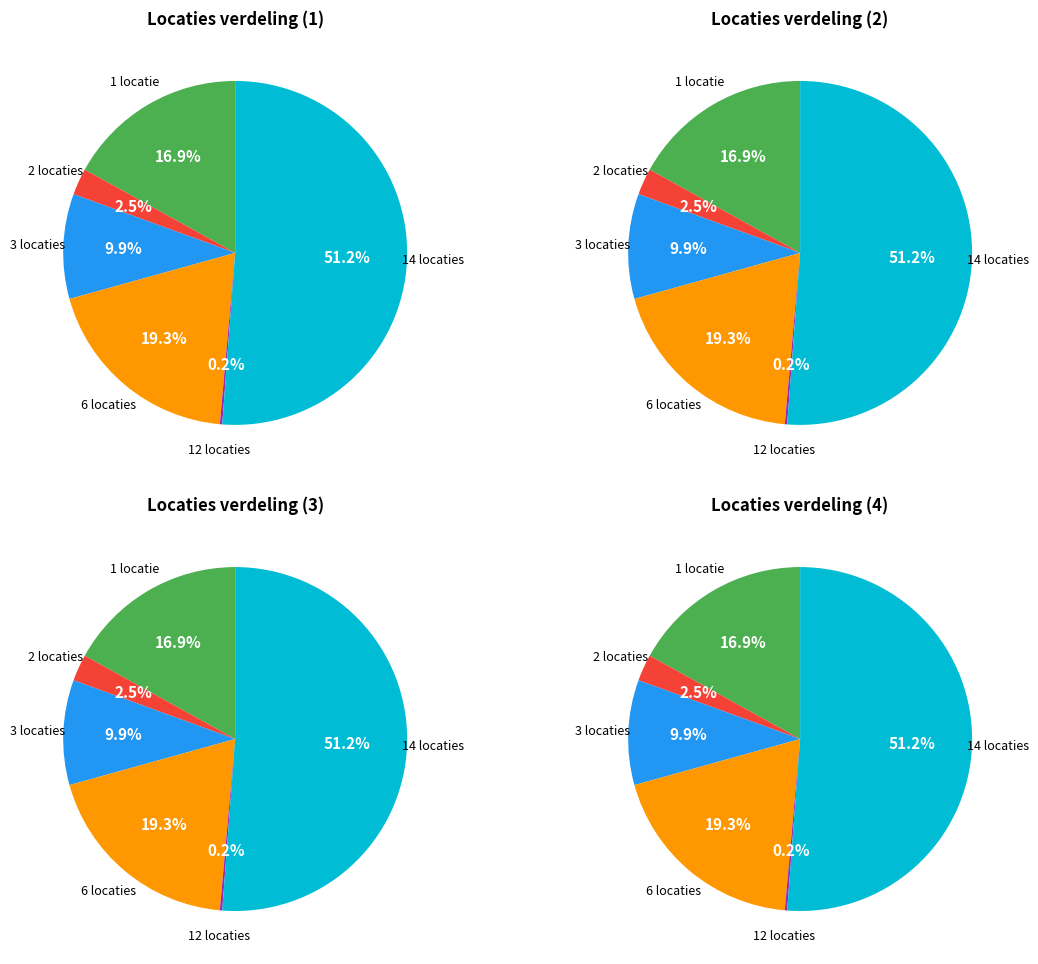

Does 1 locatie represent more than half of the total?

No